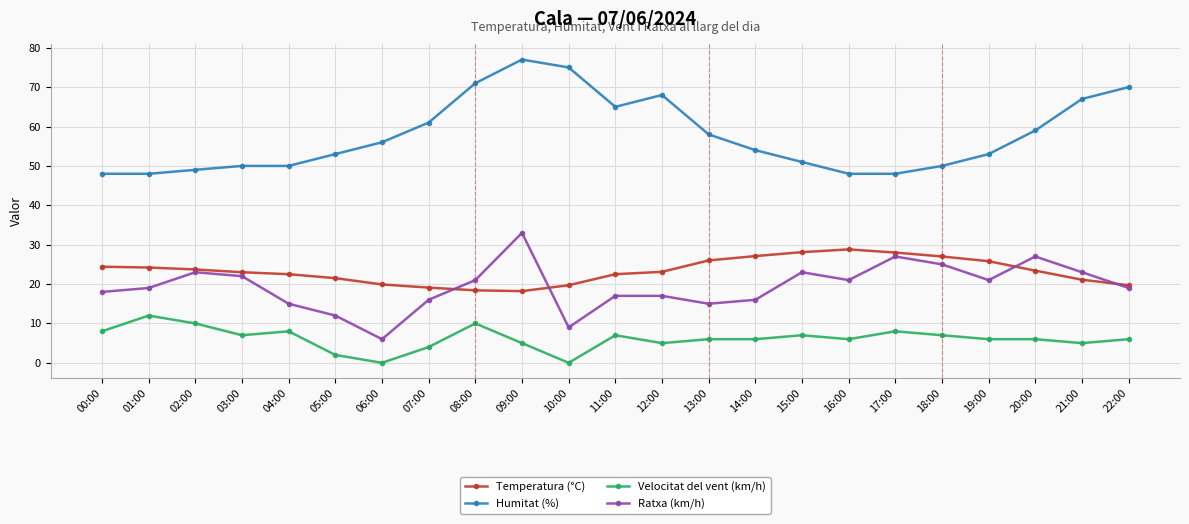

What is the value of the Temperatura (°C) point at the 7th from the left?

19.9